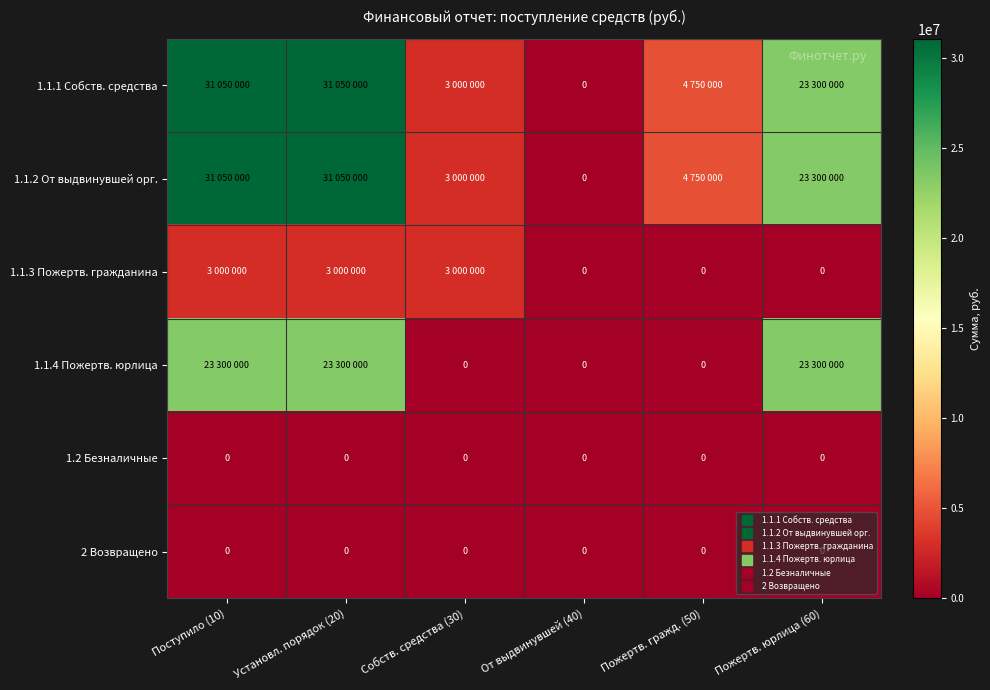

At which label is 1.1.2 От выдвинувшей орг. closest to 15525000?

Пожертв. юрлица (60)